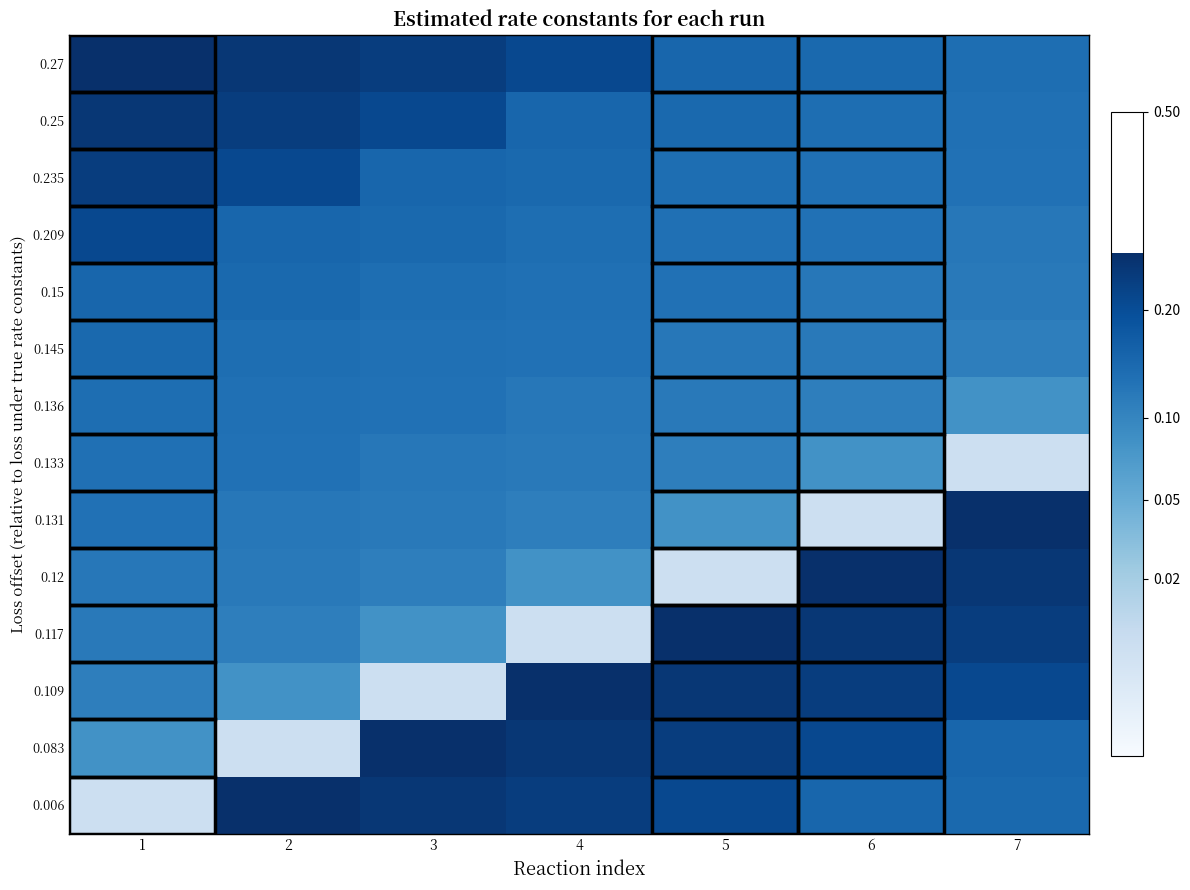

At 2, list the series in order from largest to smallest.

0.006, 0.27, 0.25, 0.235, 0.209, 0.15, 0.145, 0.136, 0.133, 0.131, 0.12, 0.117, 0.109, 0.083